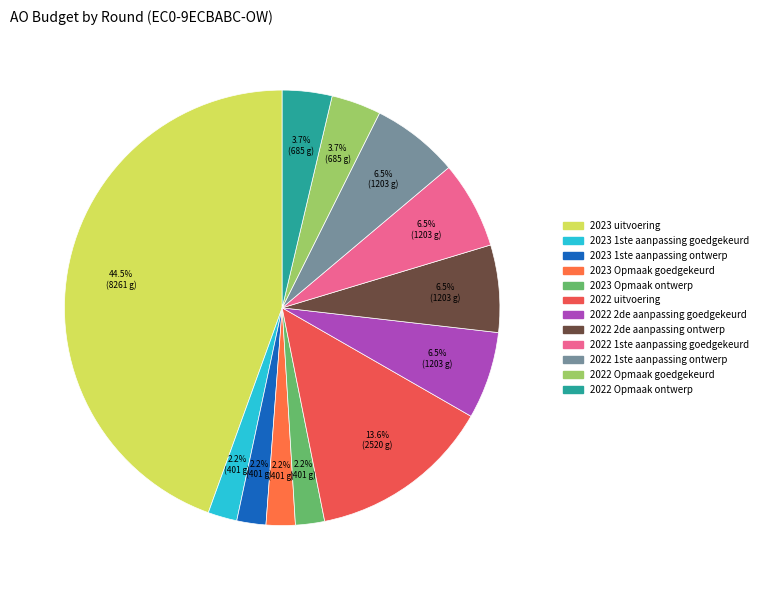

How many slices are in this pie chart?

12